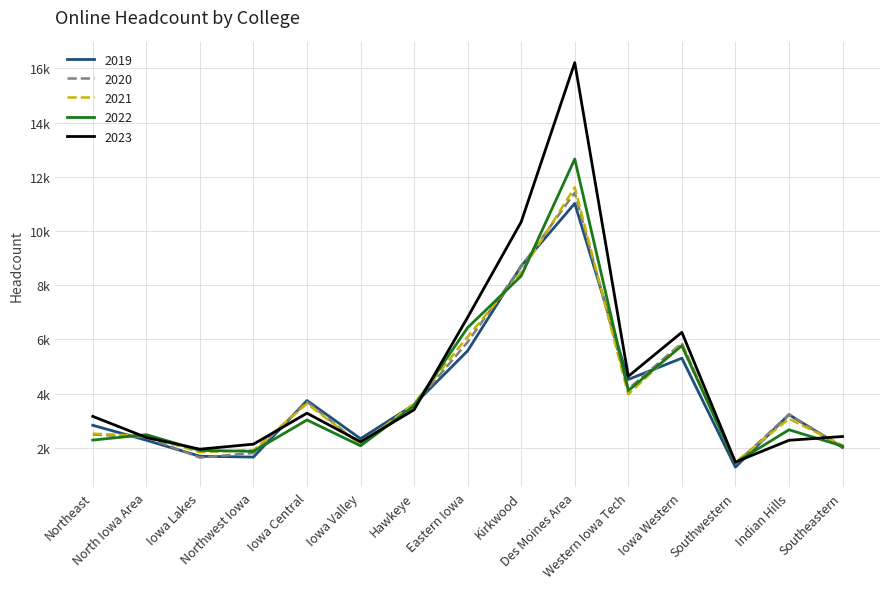

Is the value of 2023 at Iowa Central greater than the value of 2020 at Des Moines Area?

No